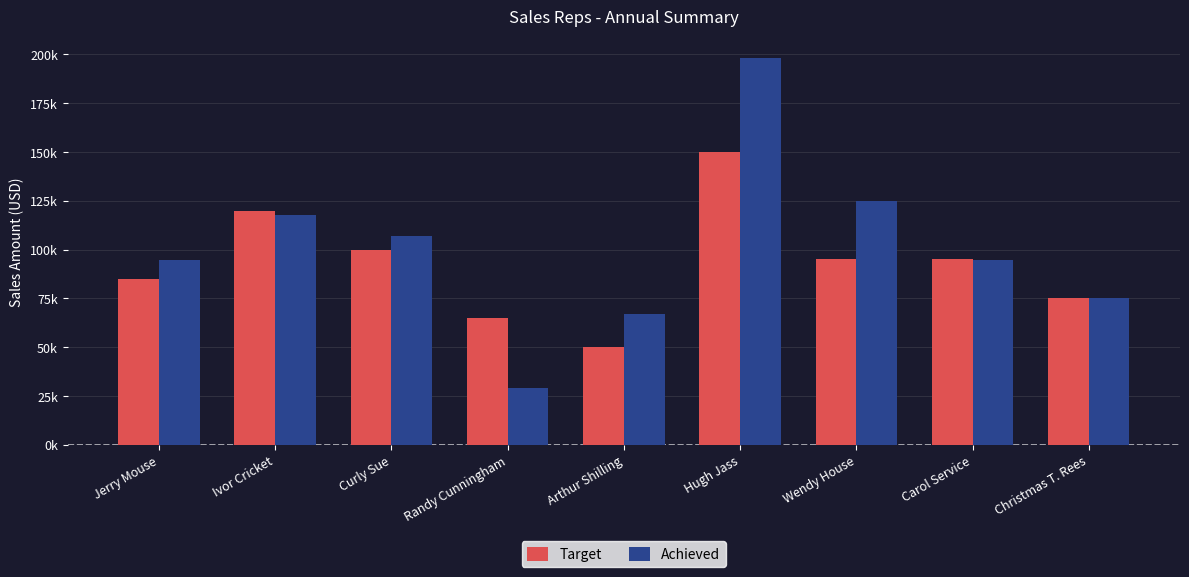

Between Jerry Mouse and Ivor Cricket, which series saw the biggest shift?

Target